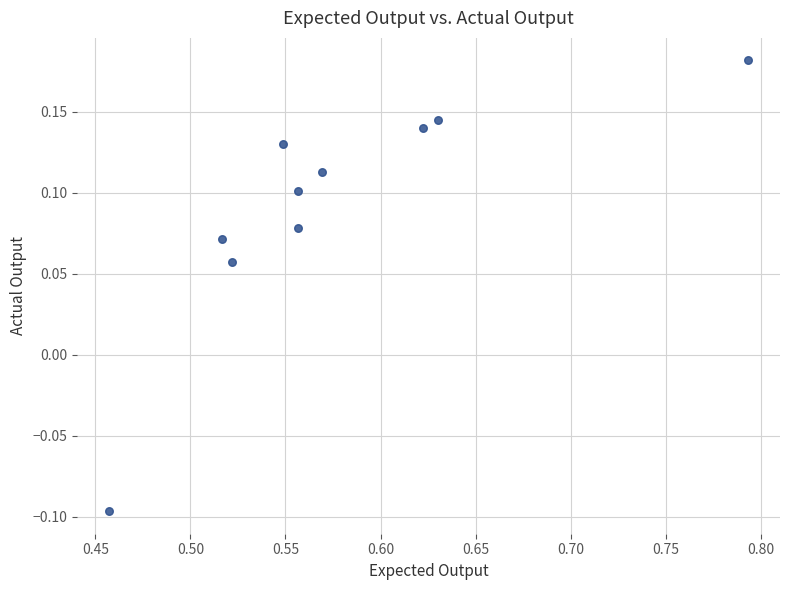

What is the range of X values (max minus min)?

0.3